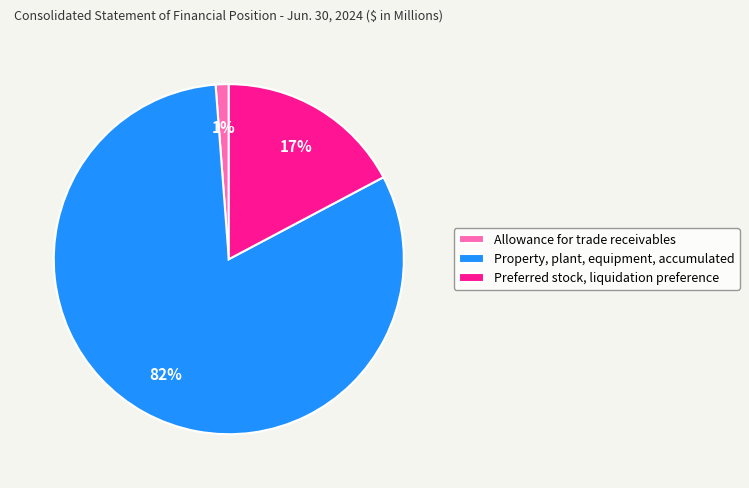

Between Allowance for trade receivables and Preferred stock, liquidation preference, which is larger?

Preferred stock, liquidation preference